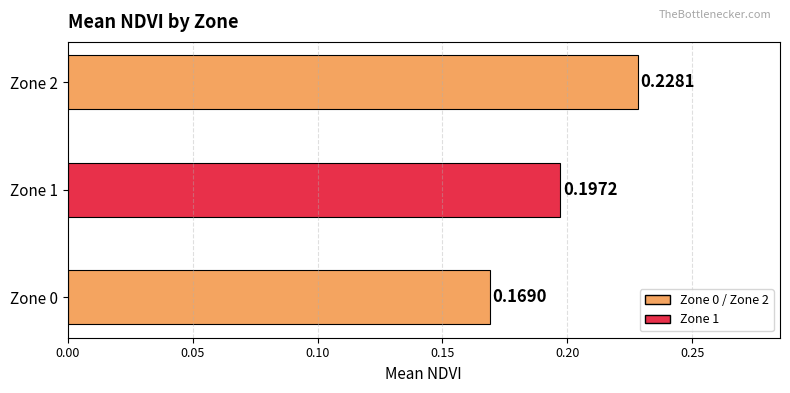

Rank the categories by value from highest to lowest.

Zone 2, Zone 1, Zone 0